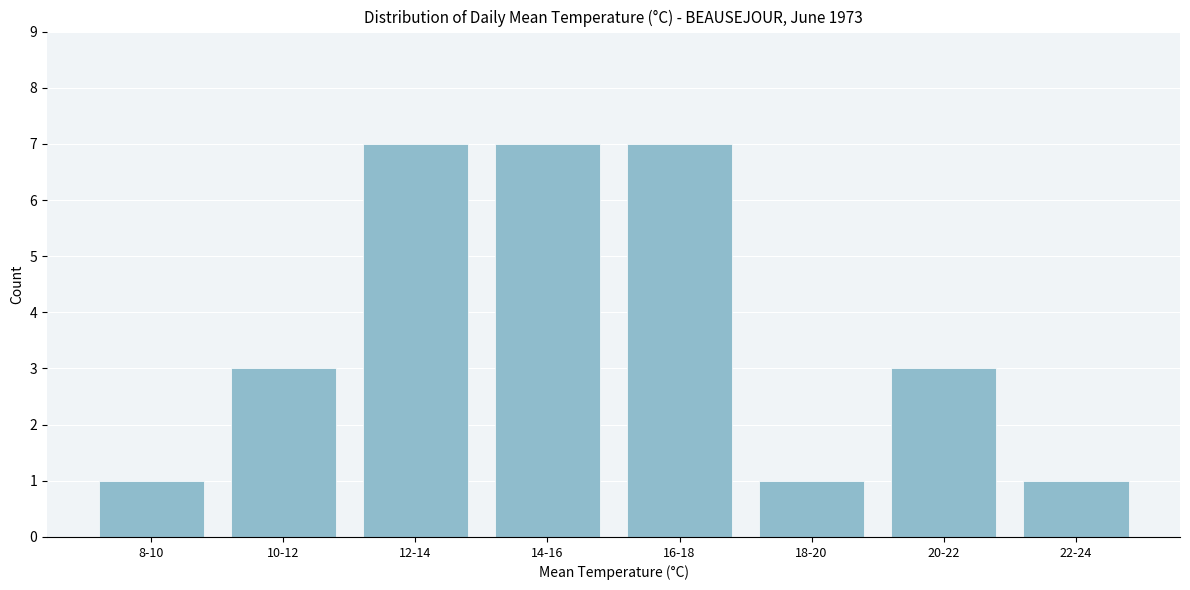

Reading left to right, what are all the values shown in this chart?

8-10=1	10-12=3	12-14=7	14-16=7	16-18=7	18-20=1	20-22=3	22-24=1